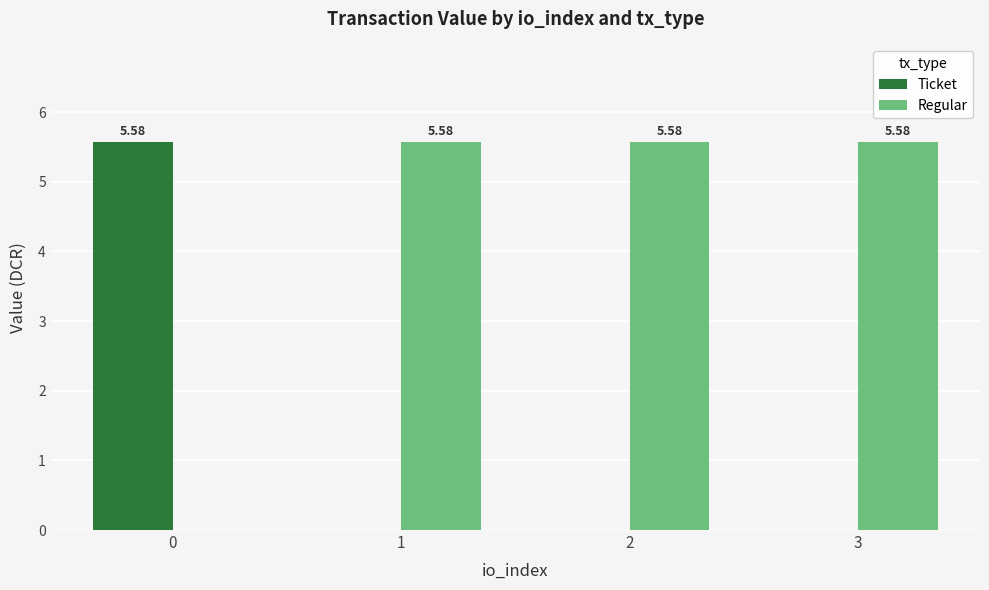

What is the average value of the Regular series?

4.2